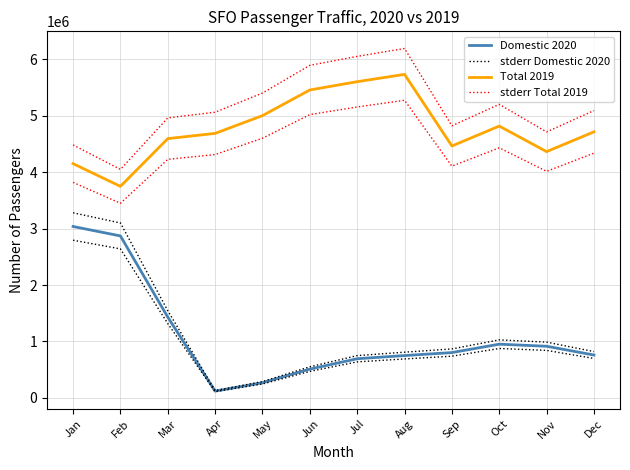

What is the difference between the stderr Total 2019 values at Jul and Dec?

960112.4